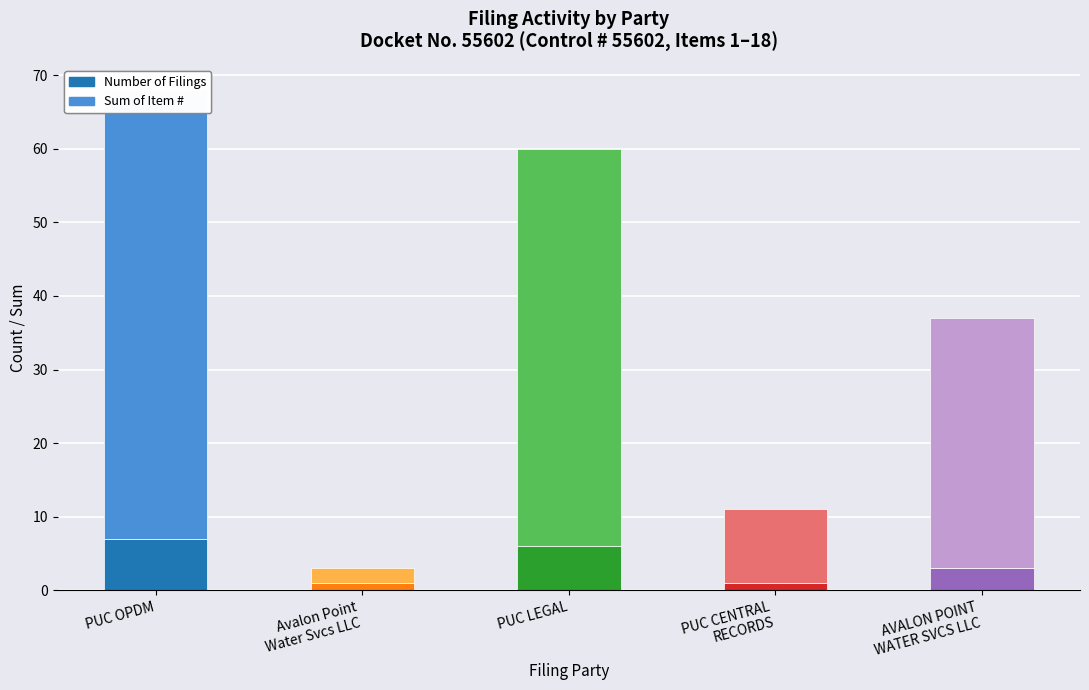

How many distinct data groups are displayed?

2